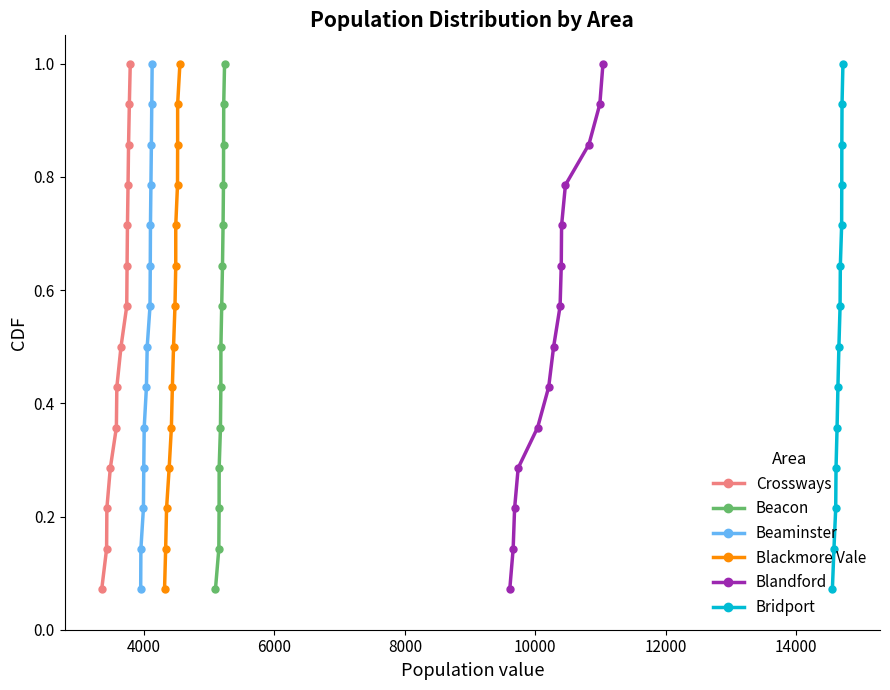

What is the value of the Crossways point at the 7th from the left?

0.5